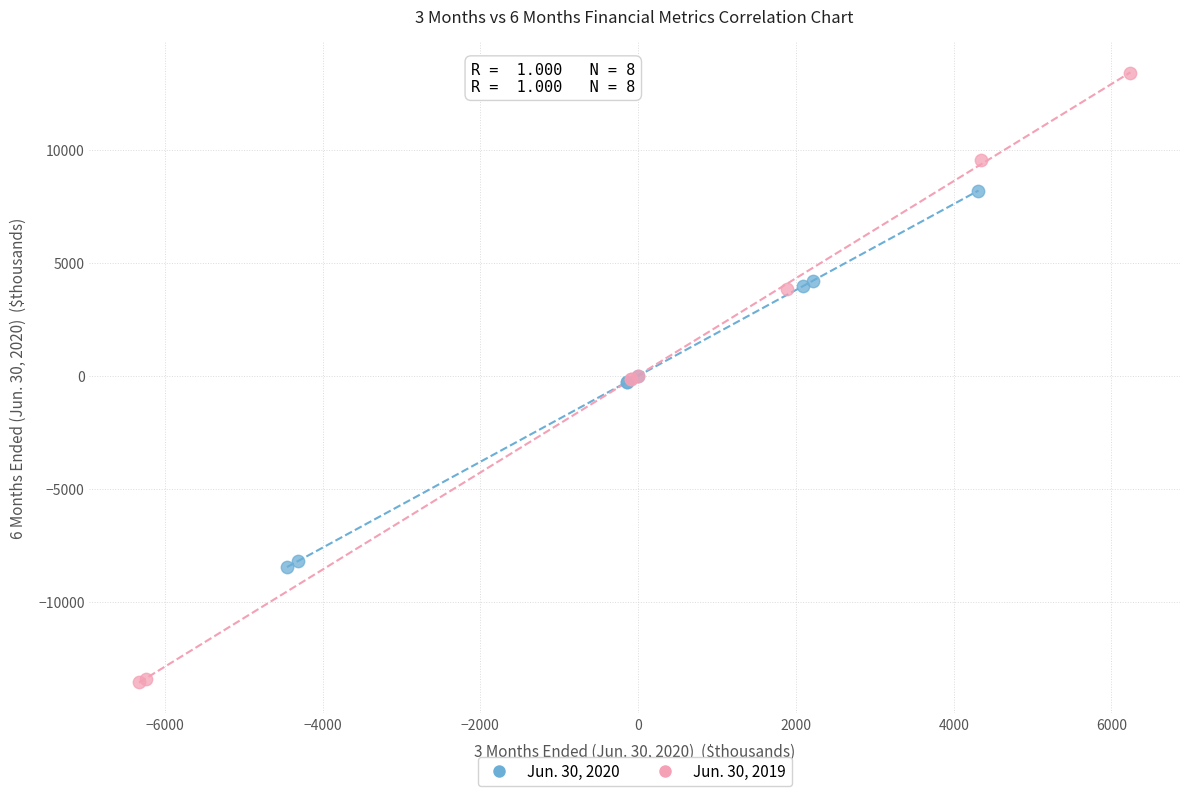

Which series reaches the minimum Y coordinate?

Jun. 30, 2019